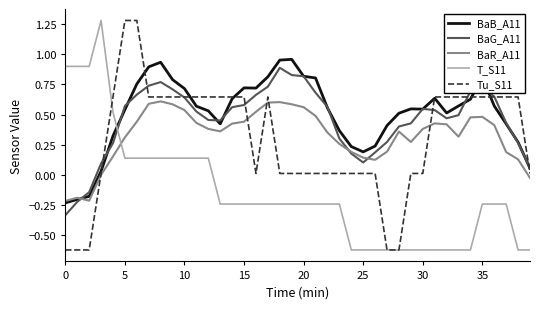

What is the maximum value shown in the chart?

1.3